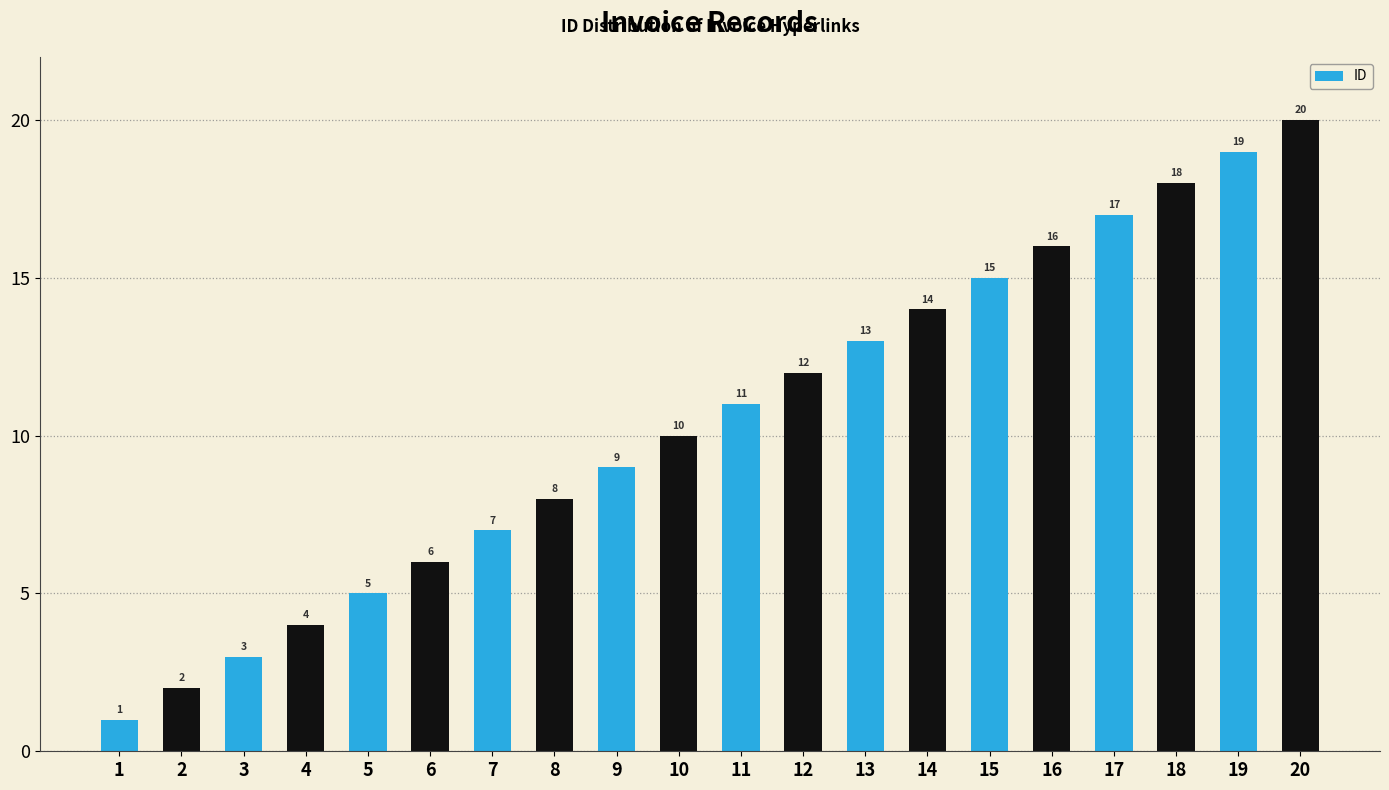

Reading right to left, list all the values displayed in this chart.

20	19	18	17	16	15	14	13	12	11	10	9	8	7	6	5	4	3	2	1